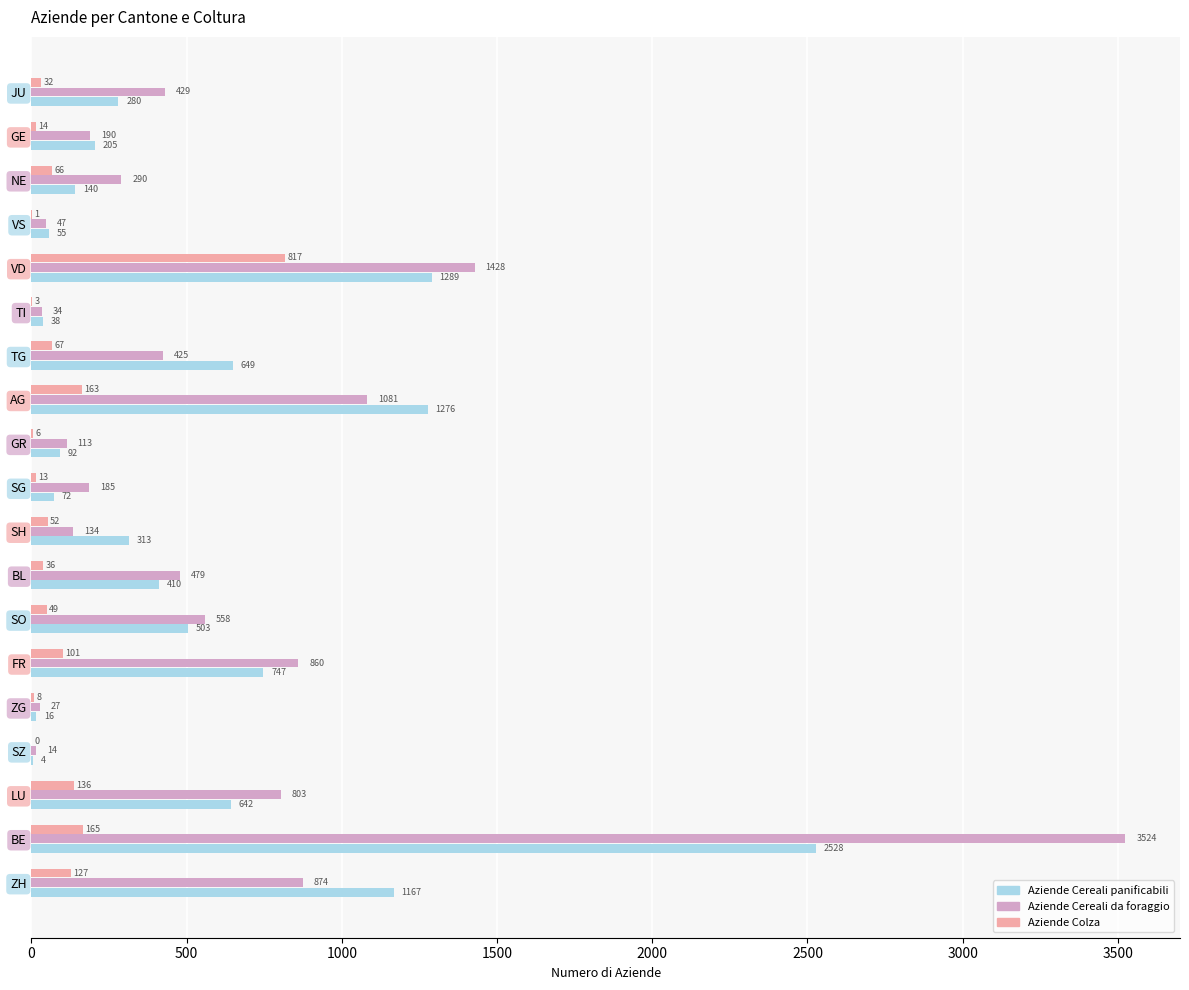

Is the value of Aziende Cereali panificabili at JU greater than the value of Aziende Colza at SH?

Yes